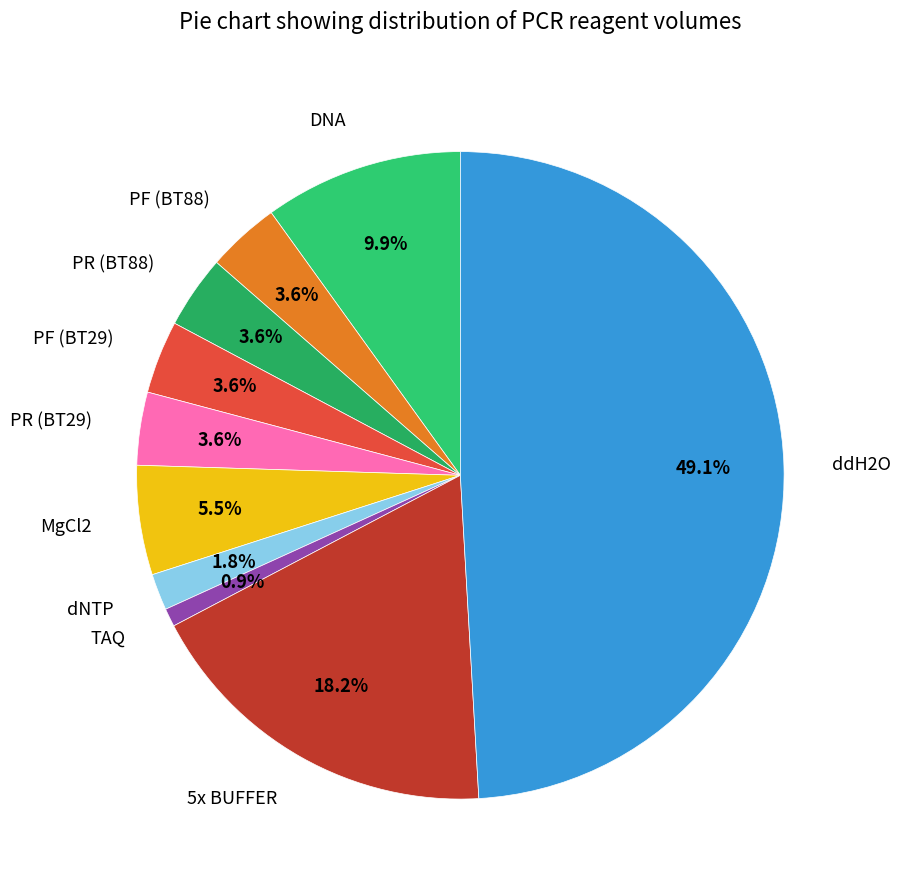

Which slice is the largest?

ddH2O